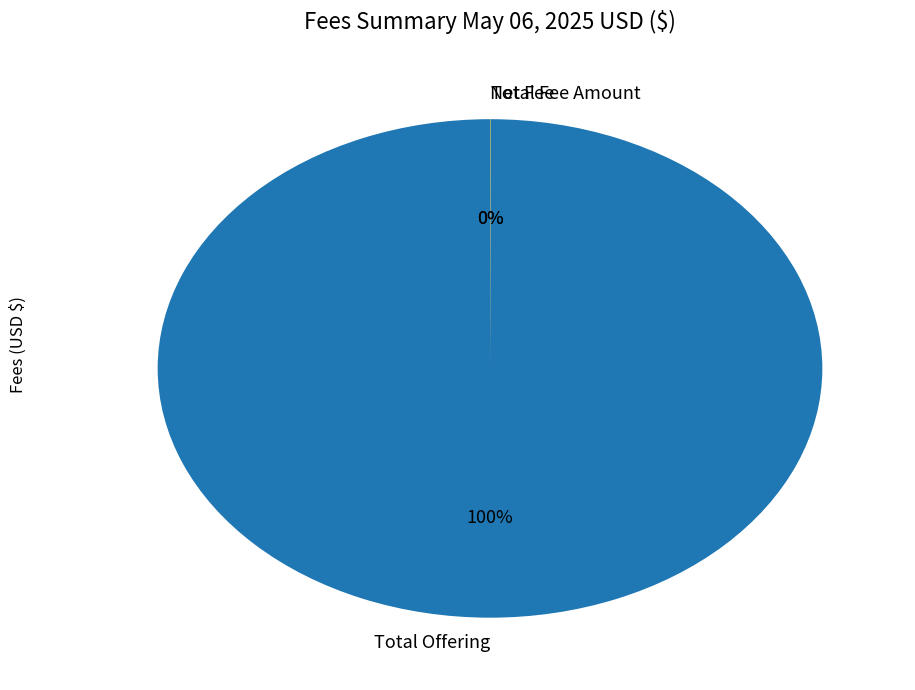

Is it true that Total Offering is 100% of the pie?

True